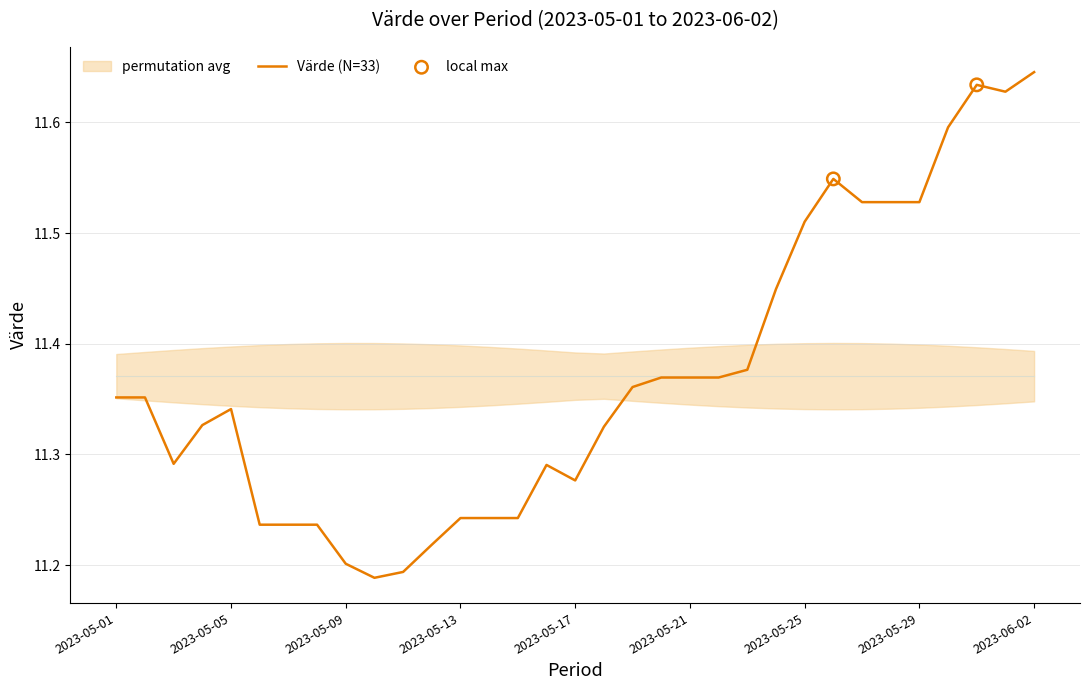

Between 2023-05-10 and 2023-05-22, which is larger?

2023-05-22